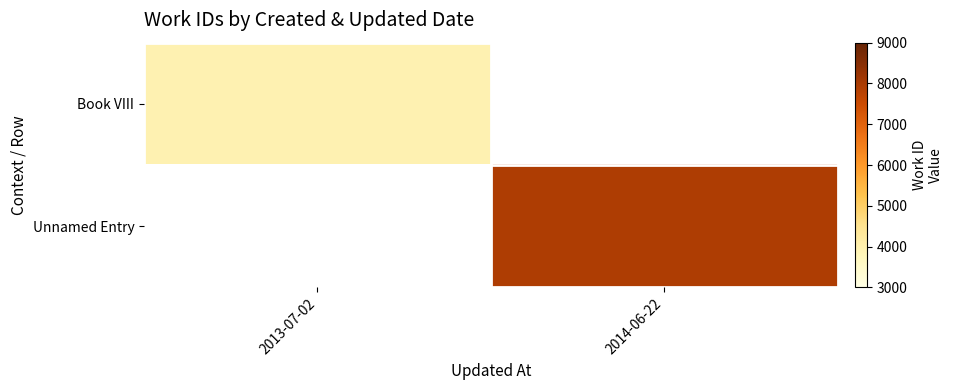

How many positive values does the Unnamed Entry series have?

1